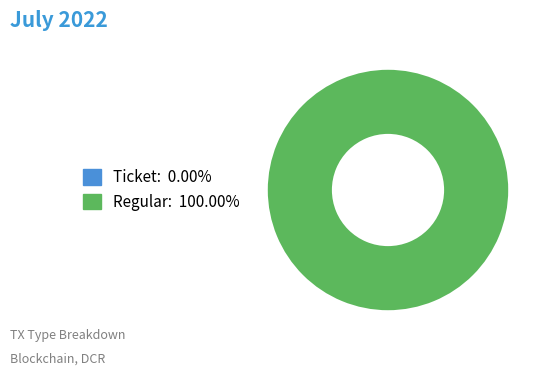

Rank the categories by value from highest to lowest.

Regular, Ticket